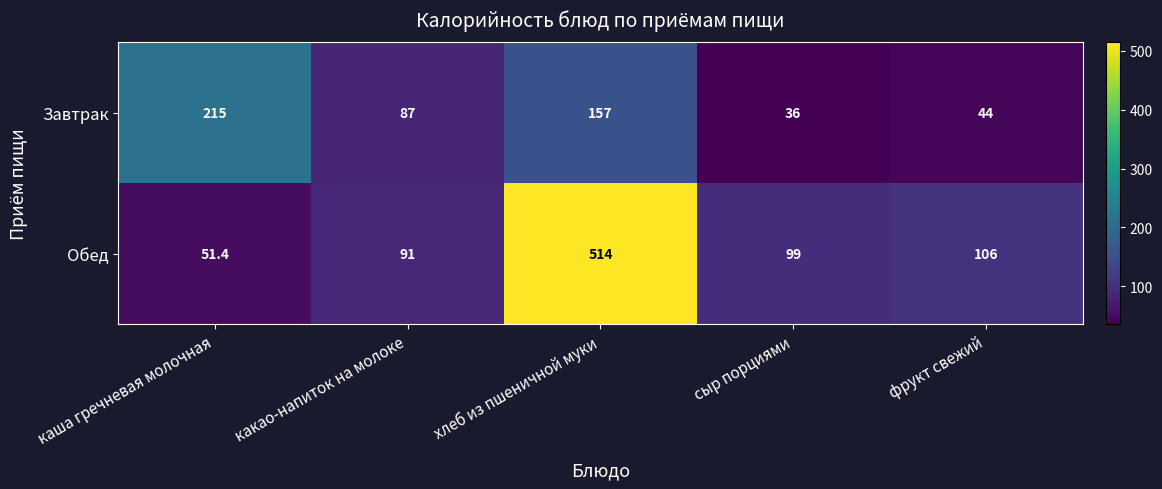

Where is Обед nearest to the value 282?

фрукт свежий